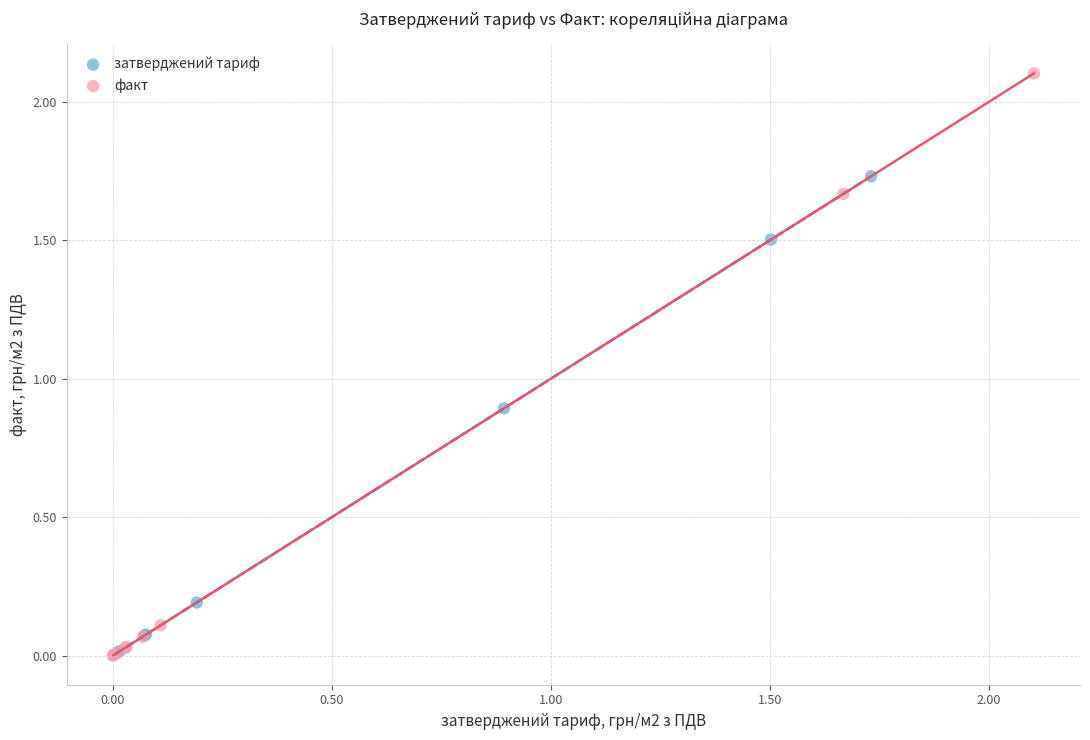

Which series has the widest spread of Y values?

факт